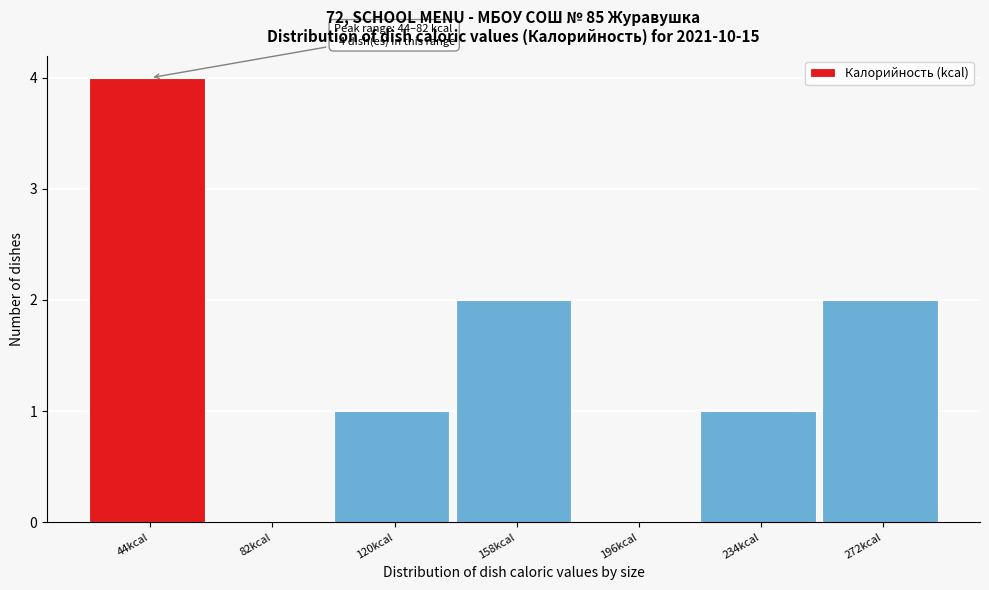

Reading left to right, transcribe all the data shown in this chart.

44kcal=4	82kcal=0	120kcal=1	158kcal=2	196kcal=0	234kcal=1	272kcal=2